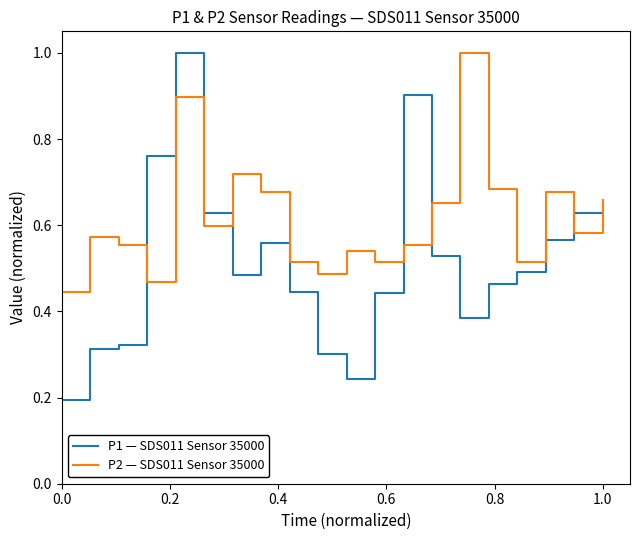

Which series has the largest range (max minus min)?

P1 — SDS011 Sensor 35000